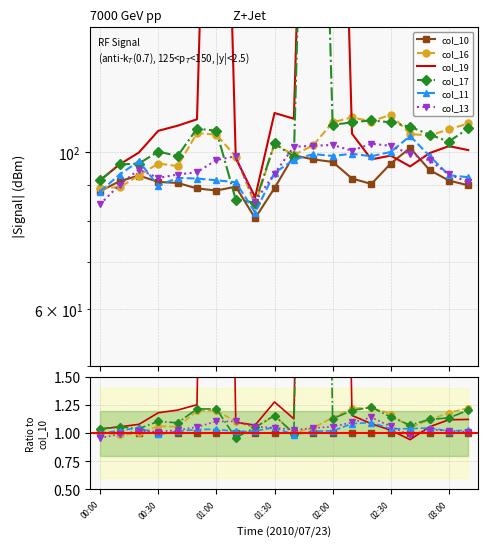

Rank the series by their maximum value, from lowest to highest.

col_10, col_11, col_13, col_16, col_17, col_19